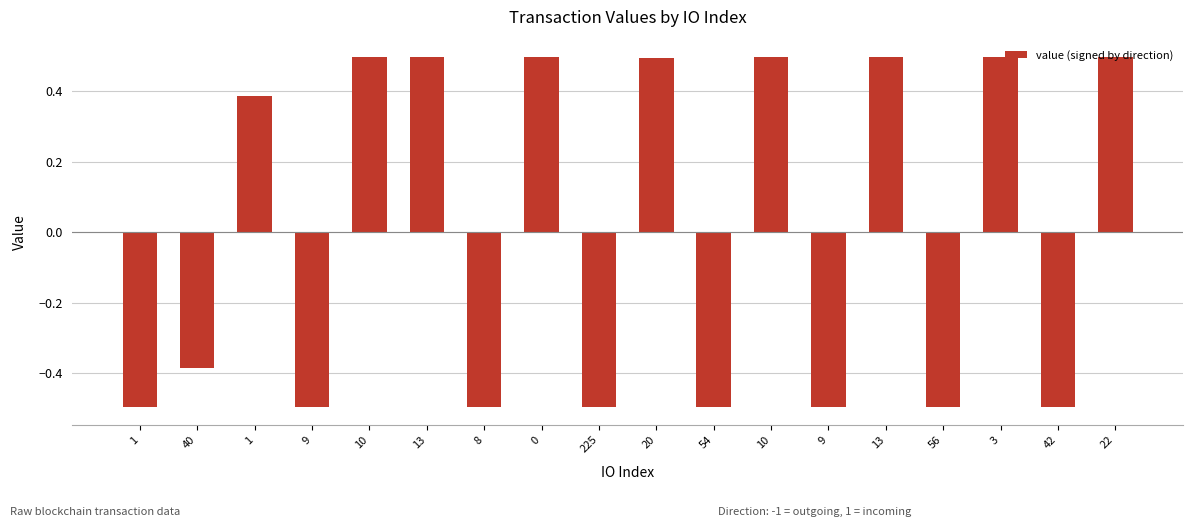

True or false: the data shows -0.5 at 8.

True